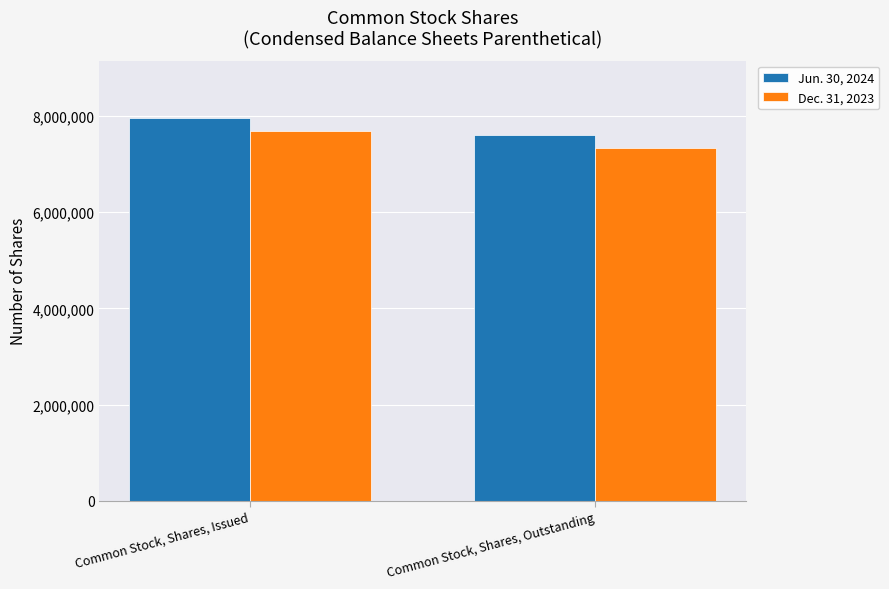

What is the value of the Jun. 30, 2024 bar at the 1st from the left?

7956368